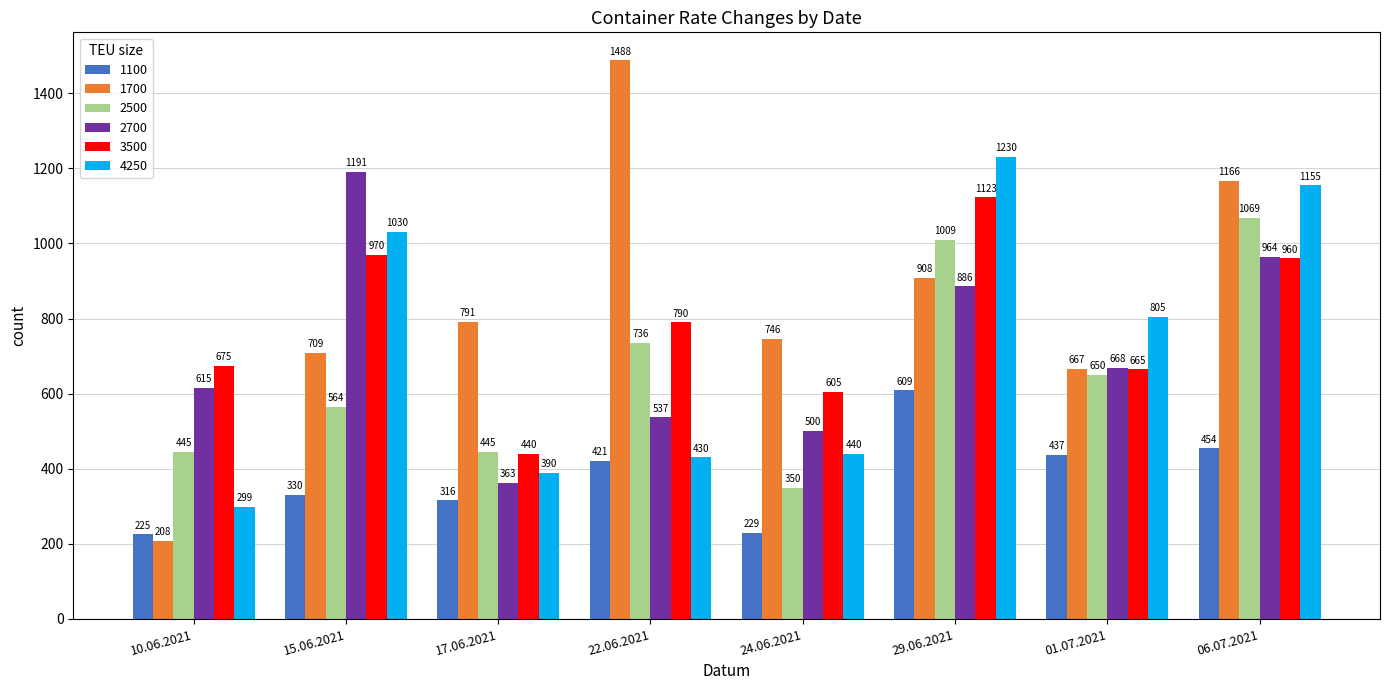

What is the lowest value of the 2500 series?

350